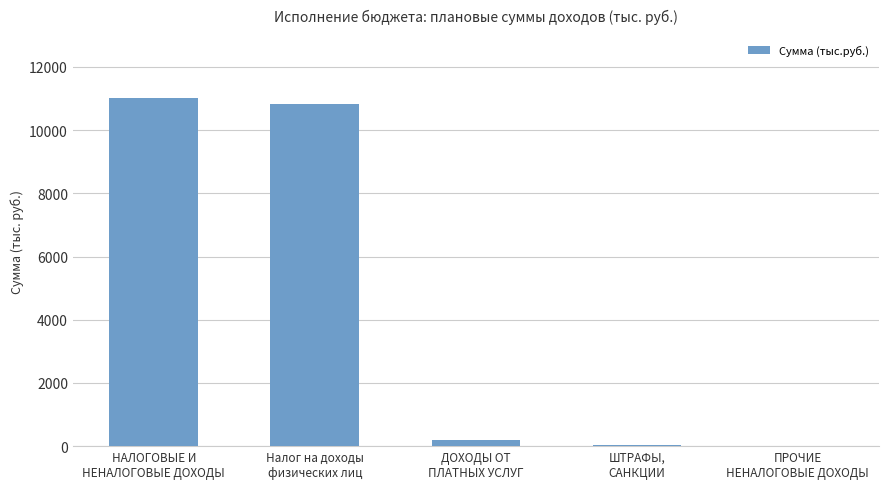

Rank the categories by value from highest to lowest.

НАЛОГОВЫЕ И
НЕНАЛОГОВЫЕ ДОХОДЫ, Налог на доходы
физических лиц, ДОХОДЫ ОТ
ПЛАТНЫХ УСЛУГ, ШТРАФЫ,
САНКЦИИ, ПРОЧИЕ
НЕНАЛОГОВЫЕ ДОХОДЫ